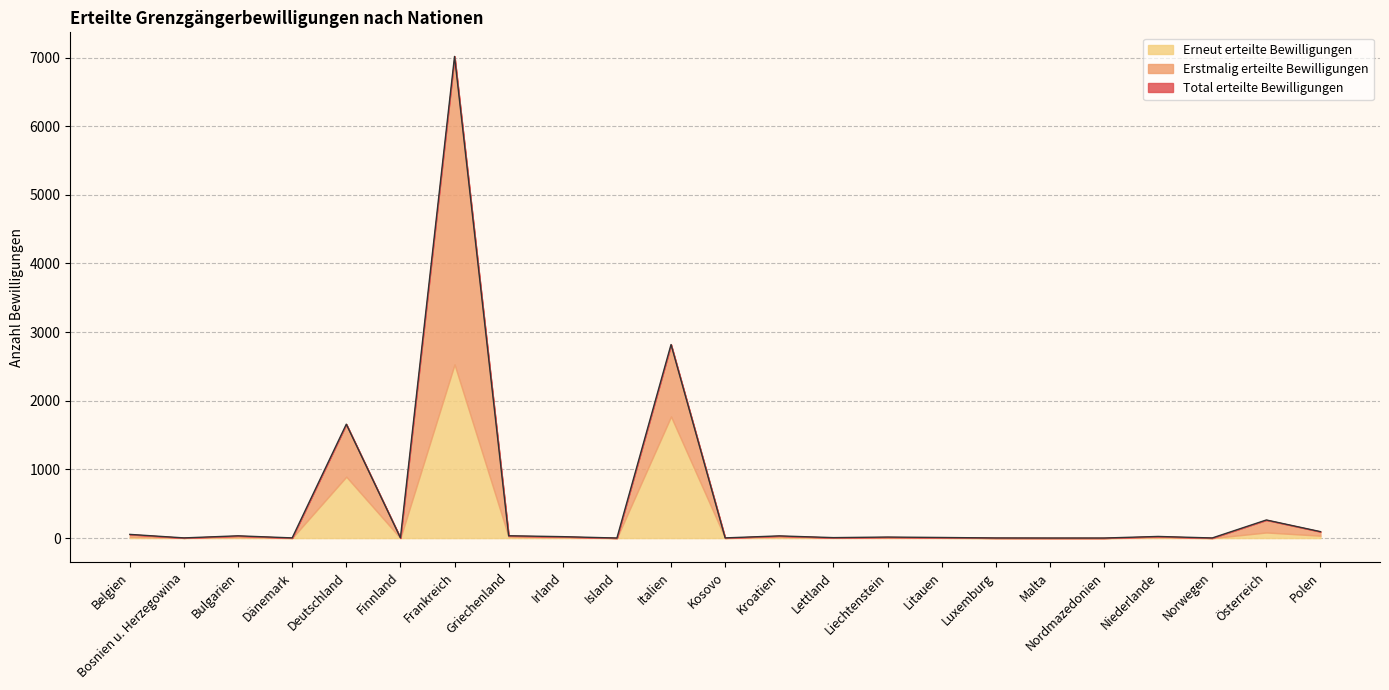

What is the maximum value shown in the chart?

7016